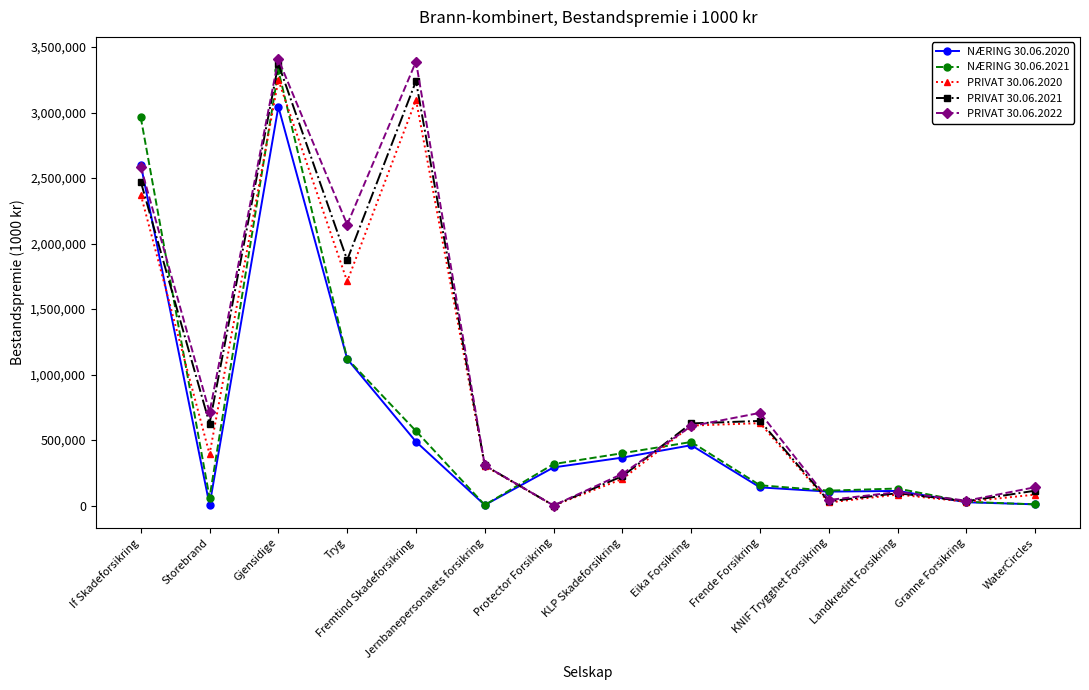

What is the difference between the highest and lowest values at Fremtind Skadeforsikring?

2901988